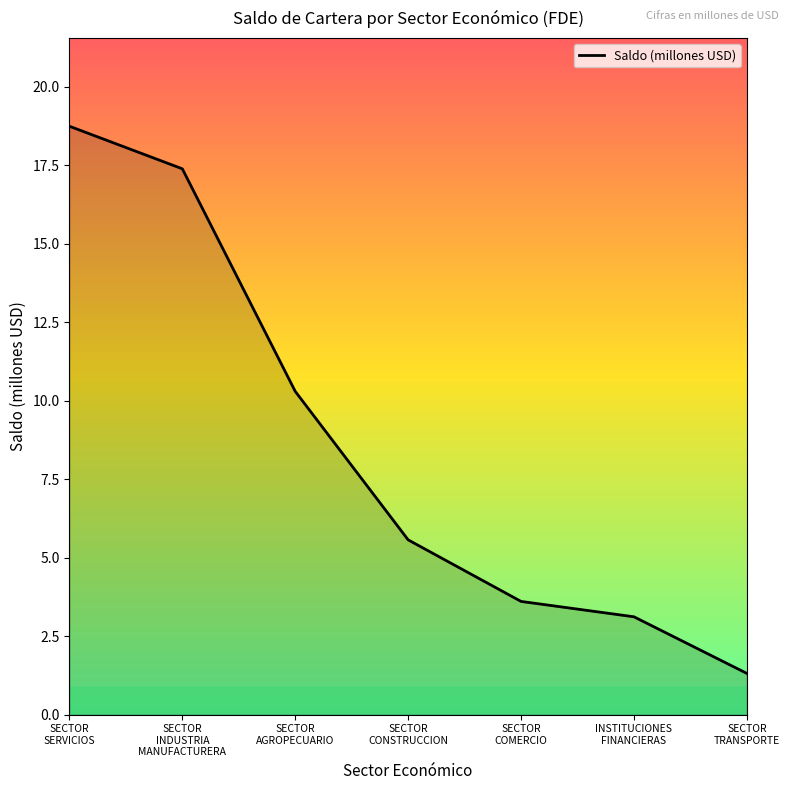

What is the minimum value shown in the chart?

1.3